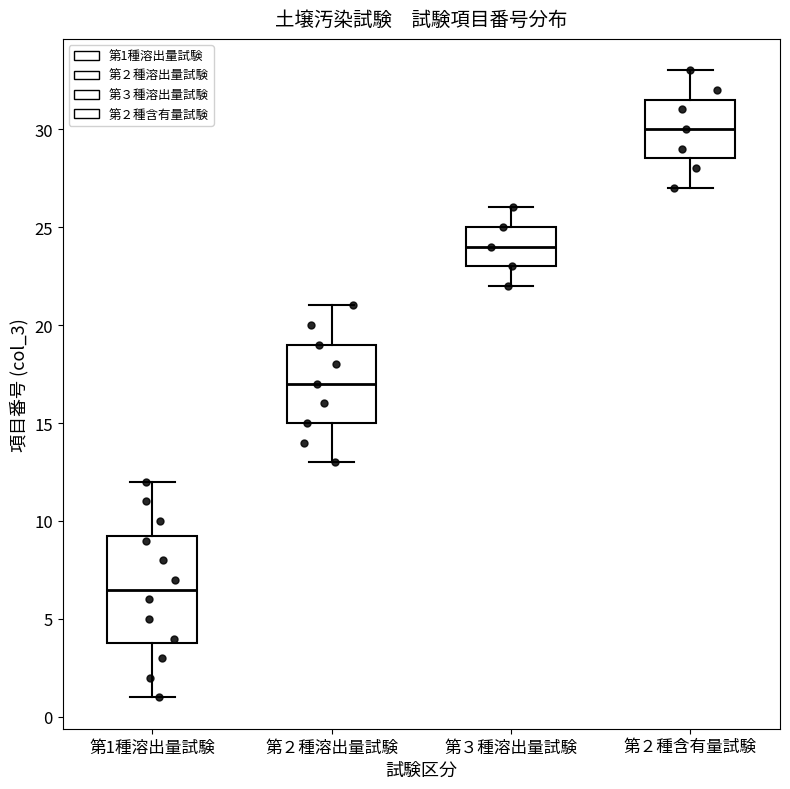

Which box is the tallest, from its lower edge to its upper edge?

第1種溶出量試験